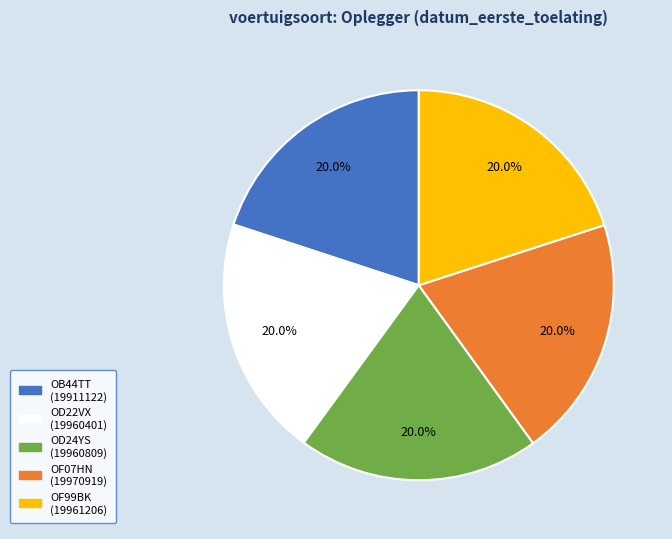

How many segments does this pie chart have?

5